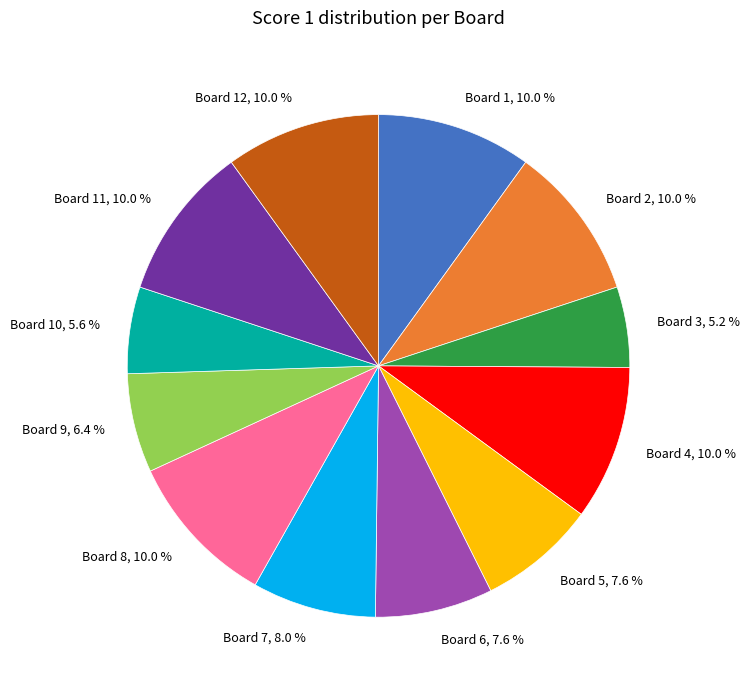

Combined, what portion of the pie is Board 2, 10.0 % and Board 6, 7.6 %?

17.5%